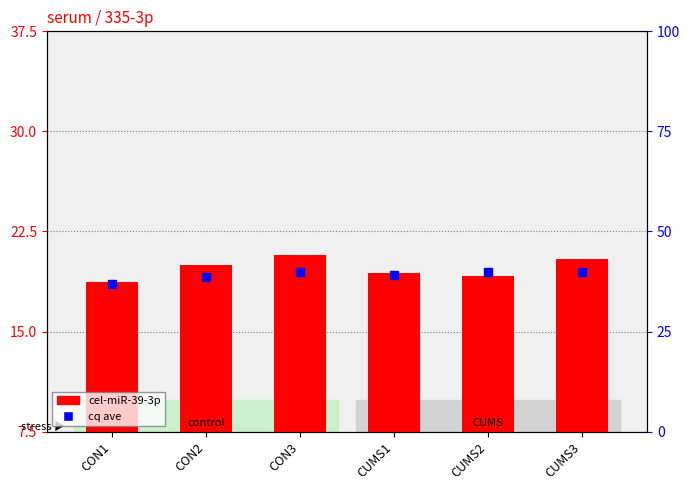

Reading right to left, extract all data points from this chart.

cel-miR-39-3p: CUMS3=20.5	CUMS2=19.1	CUMS1=19.4	CON3=20.7	CON2=20.0	CON1=18.7
cq ave: CUMS3=40.0	CUMS2=40.0	CUMS1=39.2	CON3=40.0	CON2=38.5	CON1=36.9